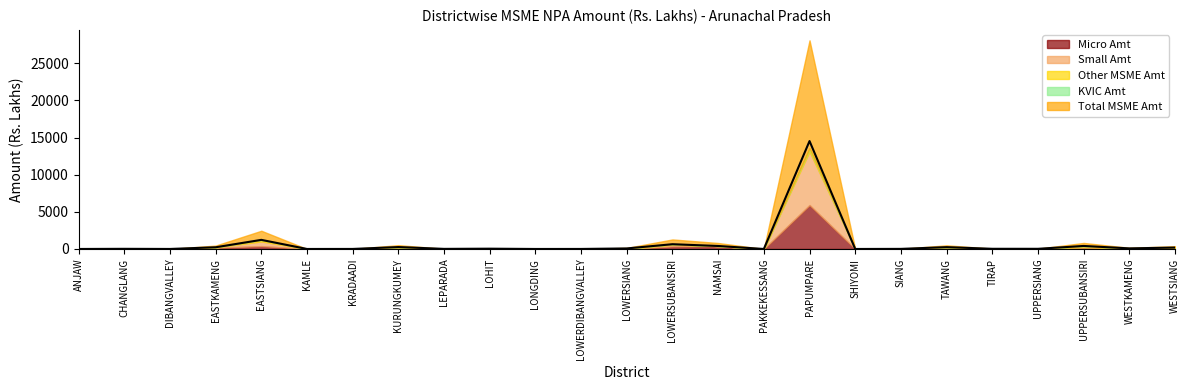

Which has a higher value, KAMLE or LONGDING?

KAMLE